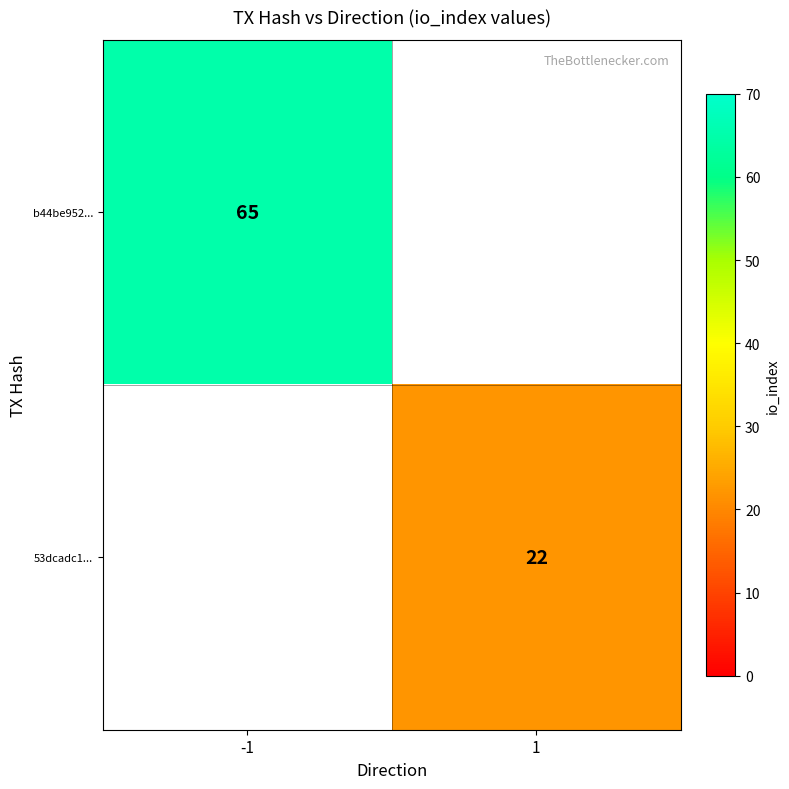

At which category is the sum across all series the highest?

-1